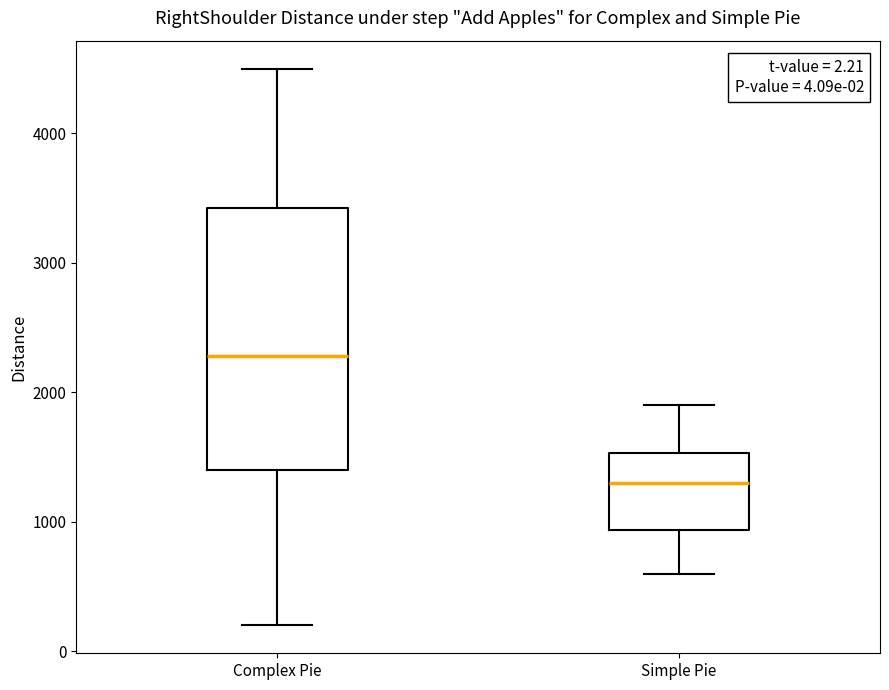

Which box's median line is the highest?

Complex Pie